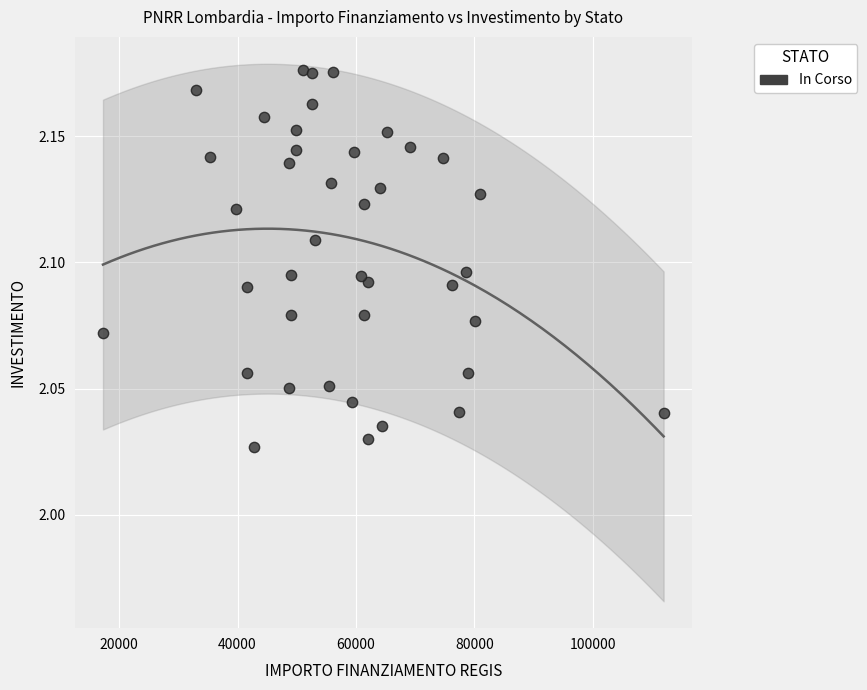

What is the range of X values (max minus min)?

94665.7